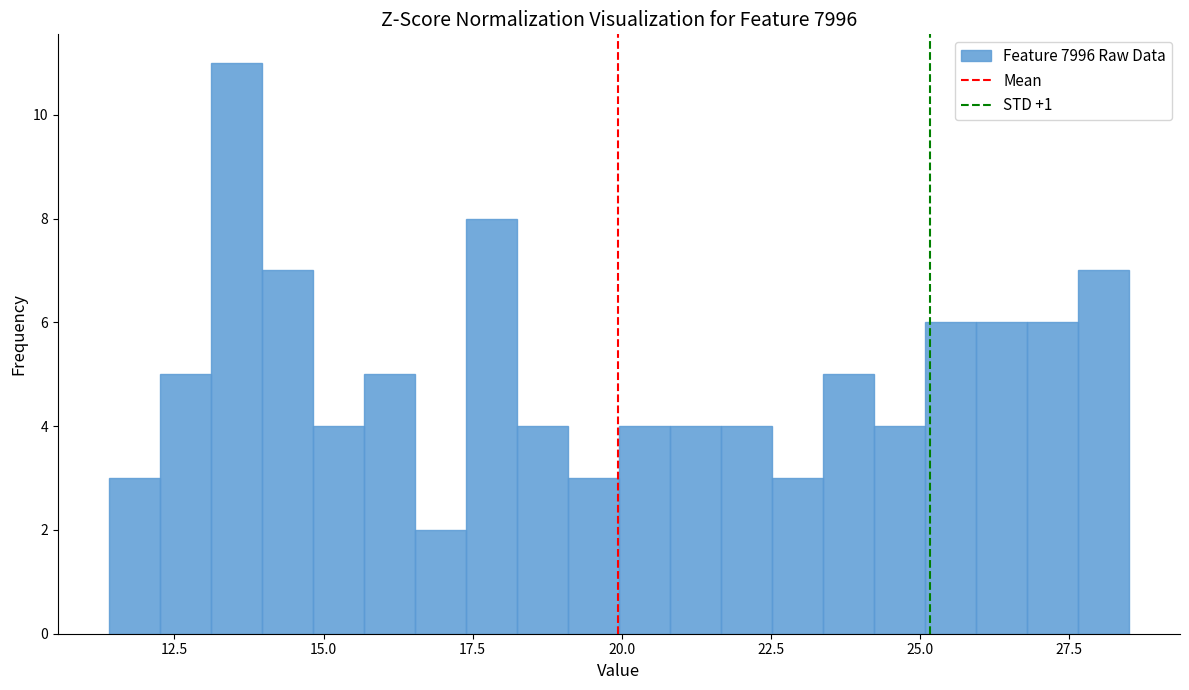

Read against the x-axis, roughly where is the centre of the tallest bar?

13.5